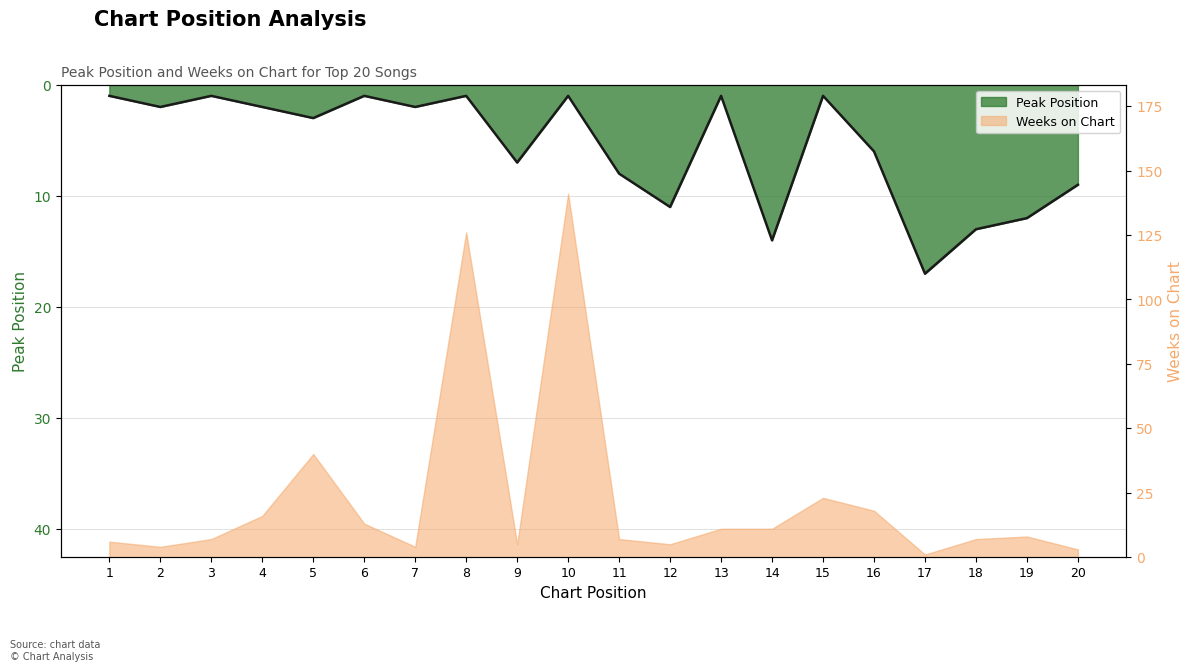

What is the difference between the maximum and minimum values?

16